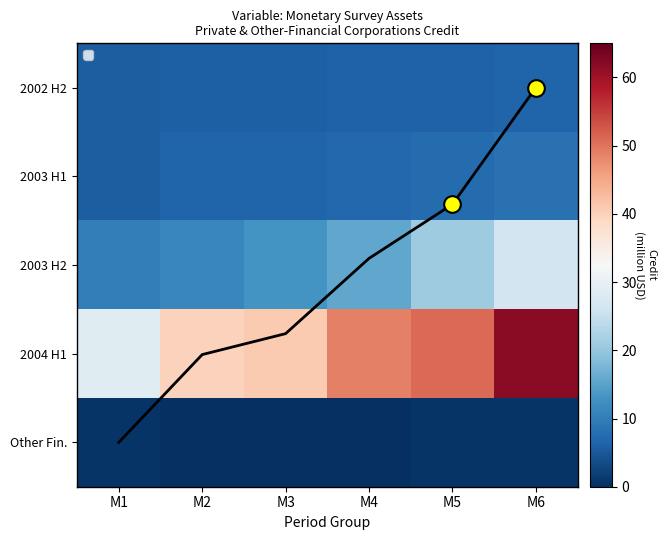

At which category is the sum across all series the highest?

M6